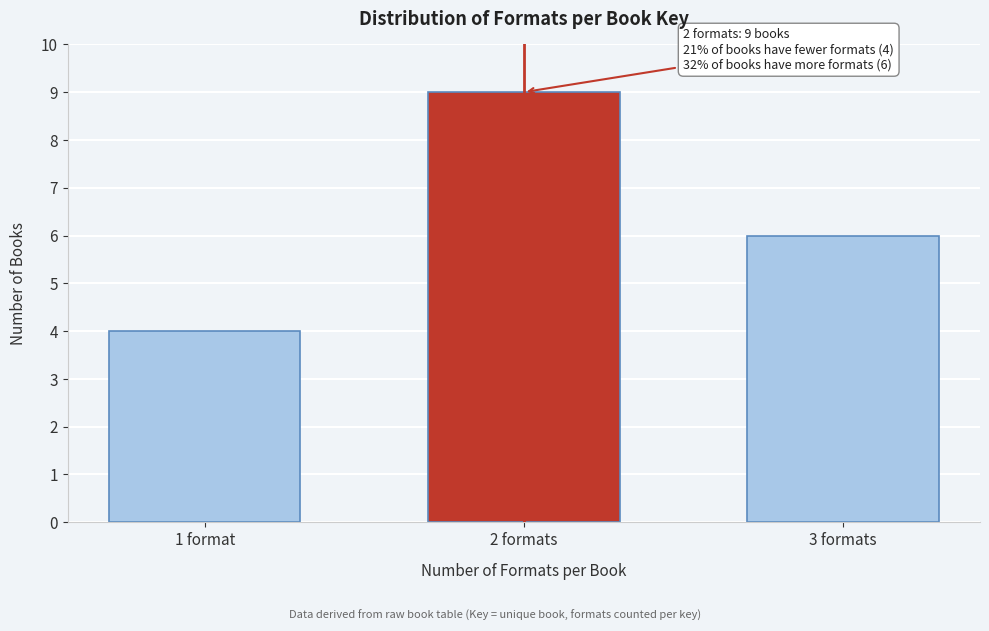

Reading left to right, what are all the values shown in this chart?

4	9	6